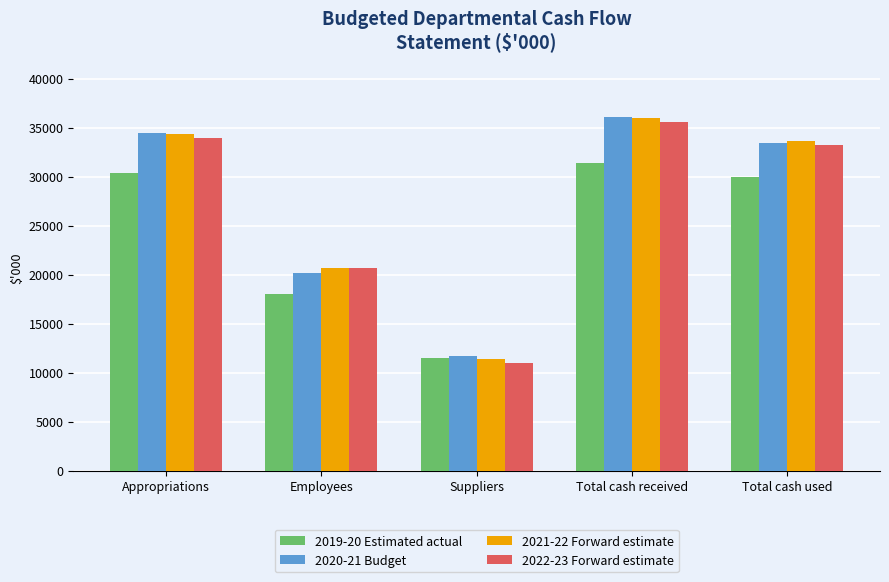

How many values in the 2021-22 Forward estimate series are below 33658?

2